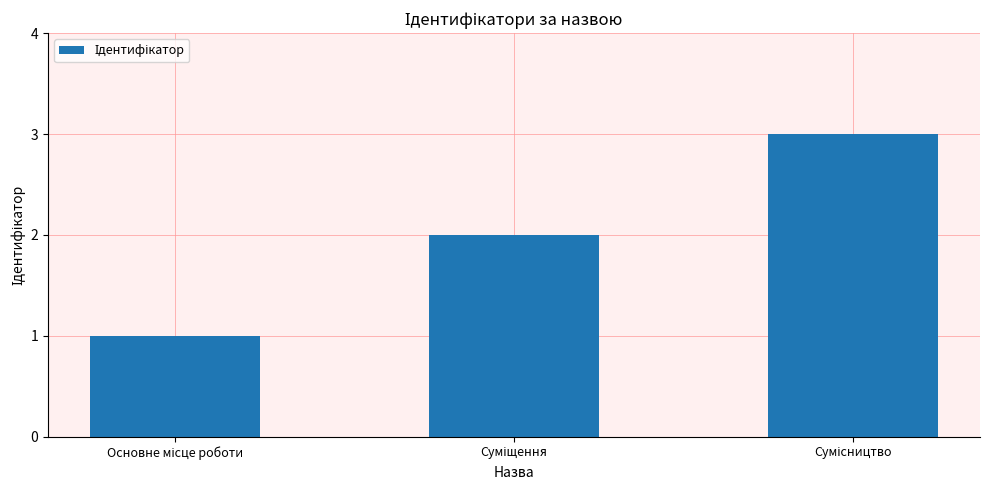

What is the greatest value displayed?

3